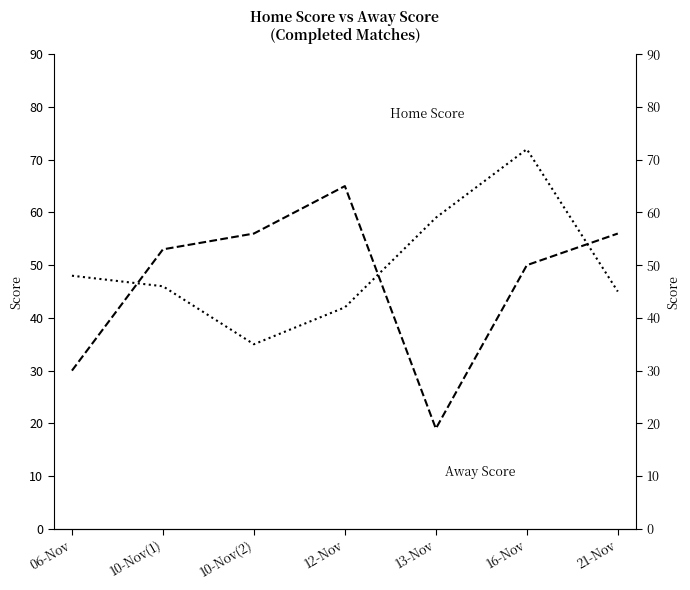

Reading left to right, transcribe all the data shown in this chart.

Home Score: 06-Nov=48	10-Nov(1)=46	10-Nov(2)=35	12-Nov=42	13-Nov=59	16-Nov=72	21-Nov=45
Away Score: 06-Nov=30	10-Nov(1)=53	10-Nov(2)=56	12-Nov=65	13-Nov=19	16-Nov=50	21-Nov=56